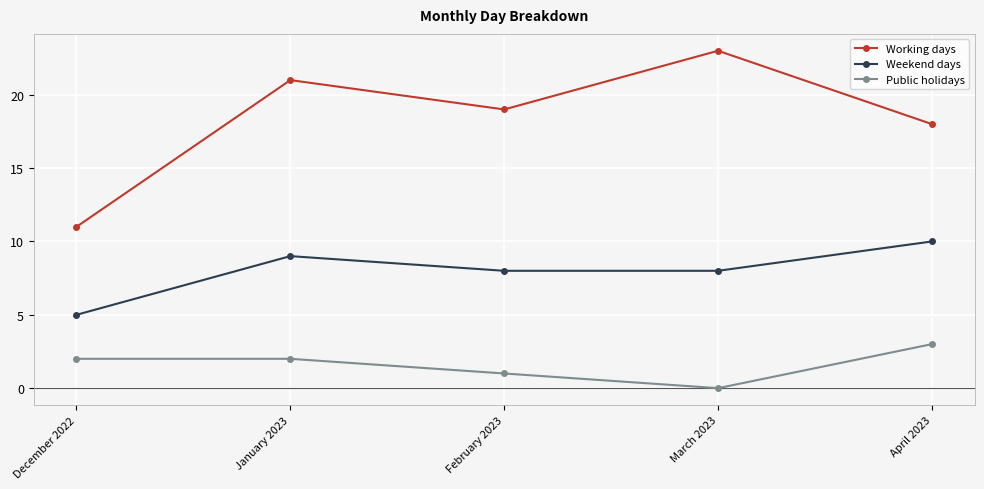

Reading left to right, list all the values displayed in this chart.

Working days: 11	21	19	23	18
Weekend days: 5	9	8	8	10
Public holidays: 2	2	1	0	3